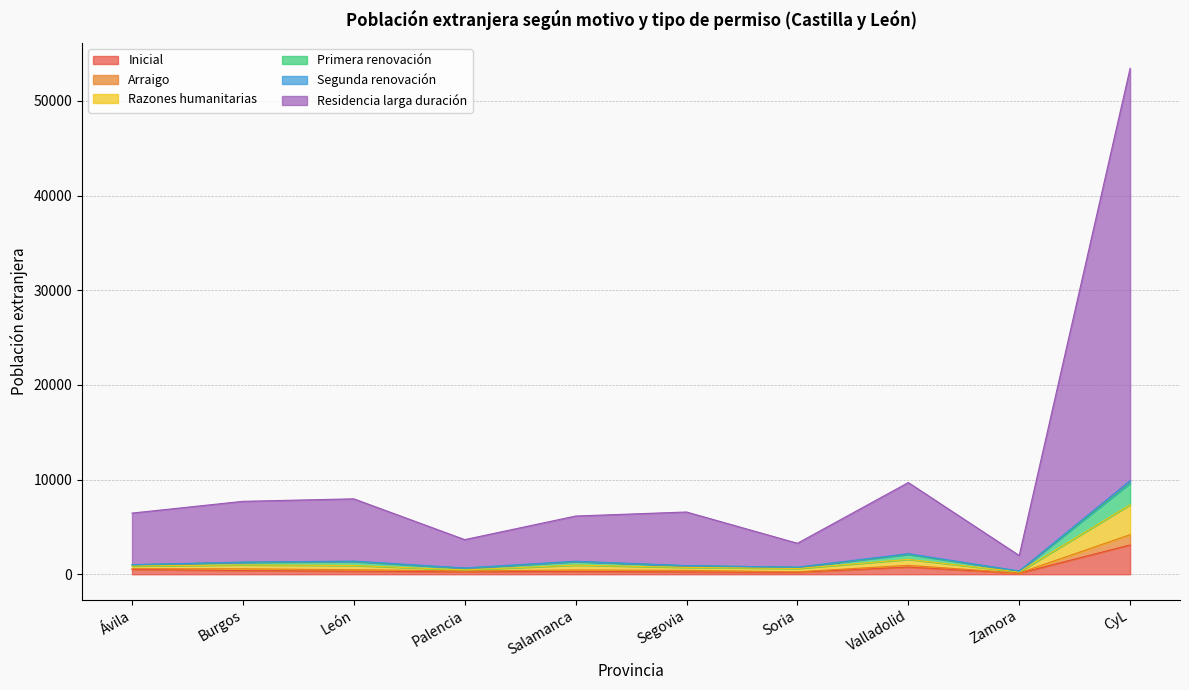

What is the maximum value for Inicial?

3093